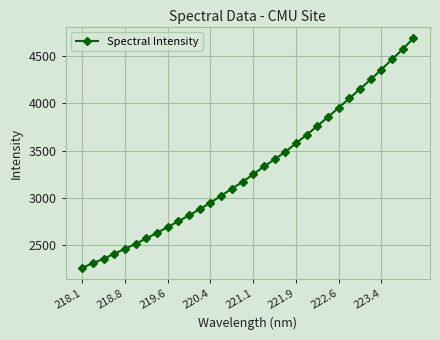

What is the value of the 28th point from the left?

4253.4